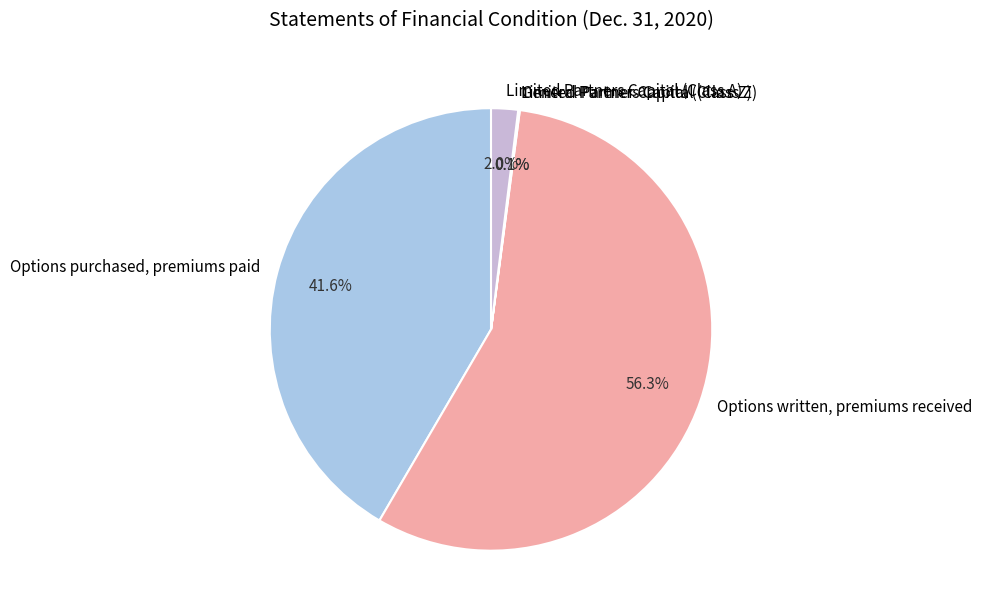

Which category has the biggest portion of the pie?

Options written, premiums received